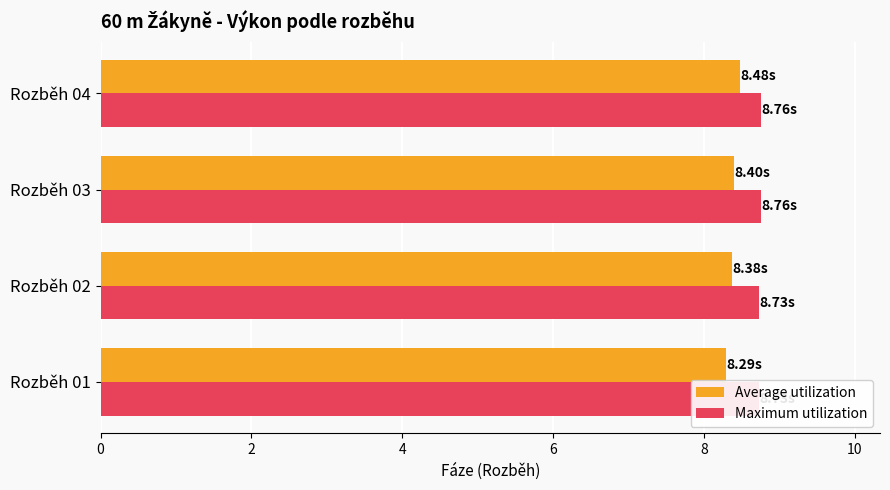

At which category does the chart reach its peak across all series?

Rozběh 03